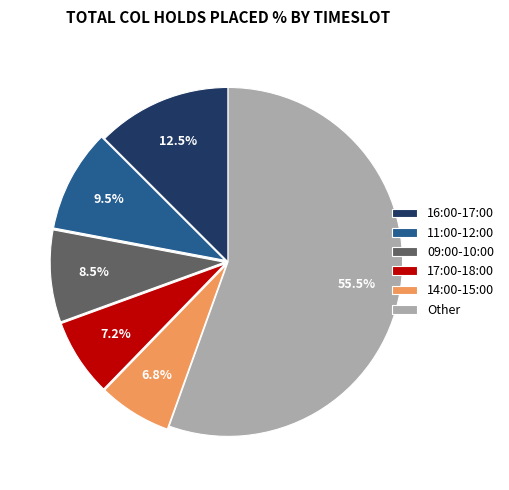

To the nearest percent, what is the difference between the largest and smallest slice percentages?

49%